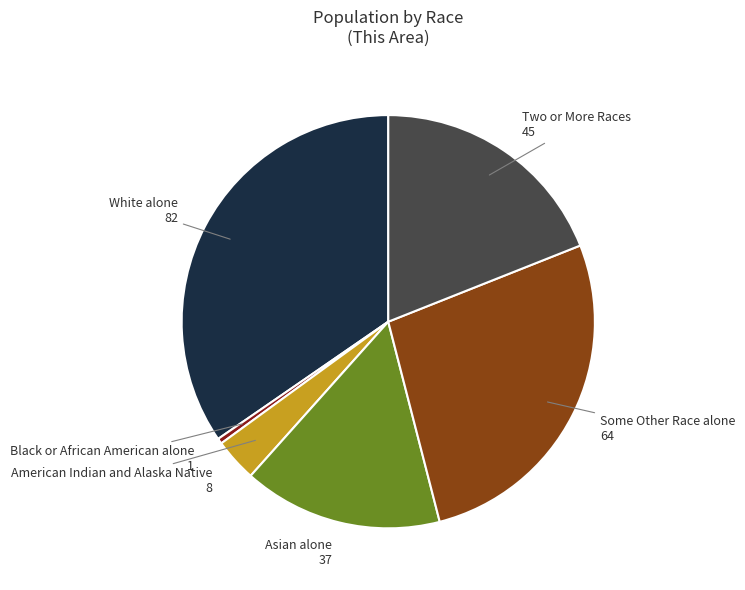

Does any single category account for the majority?

No